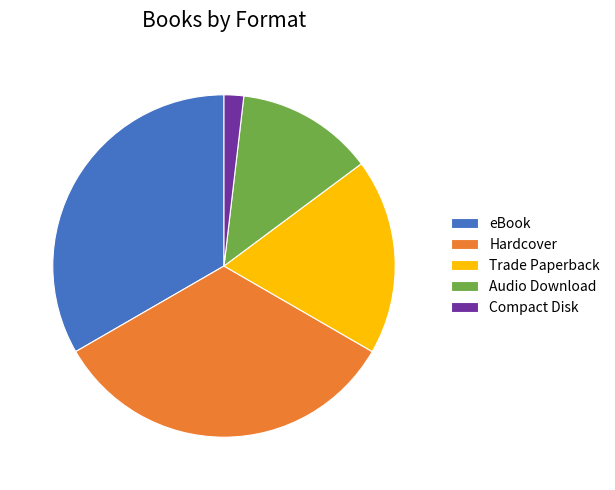

Count the number of slices in the pie.

5